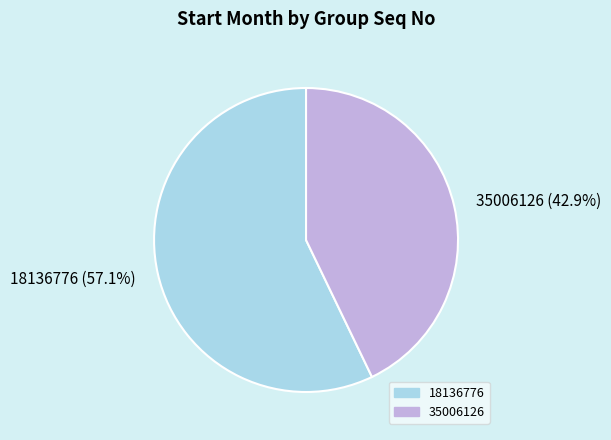

Count the number of slices in the pie.

2